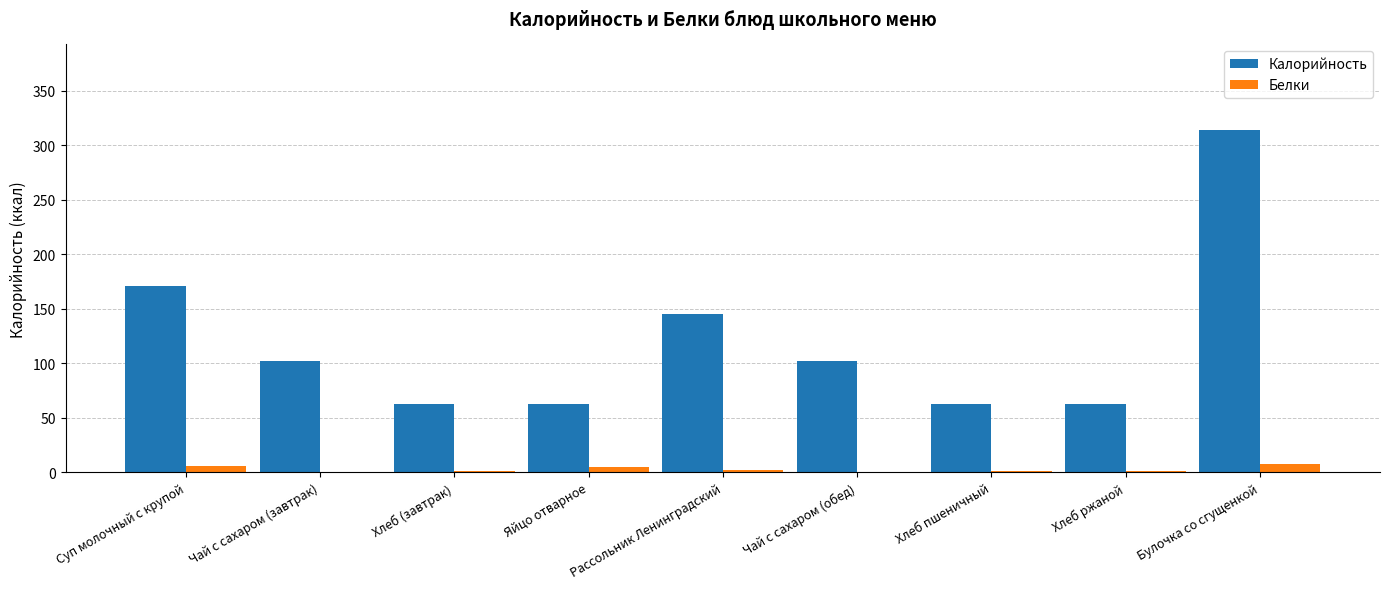

What is the highest value of the Калорийность series?

314.0